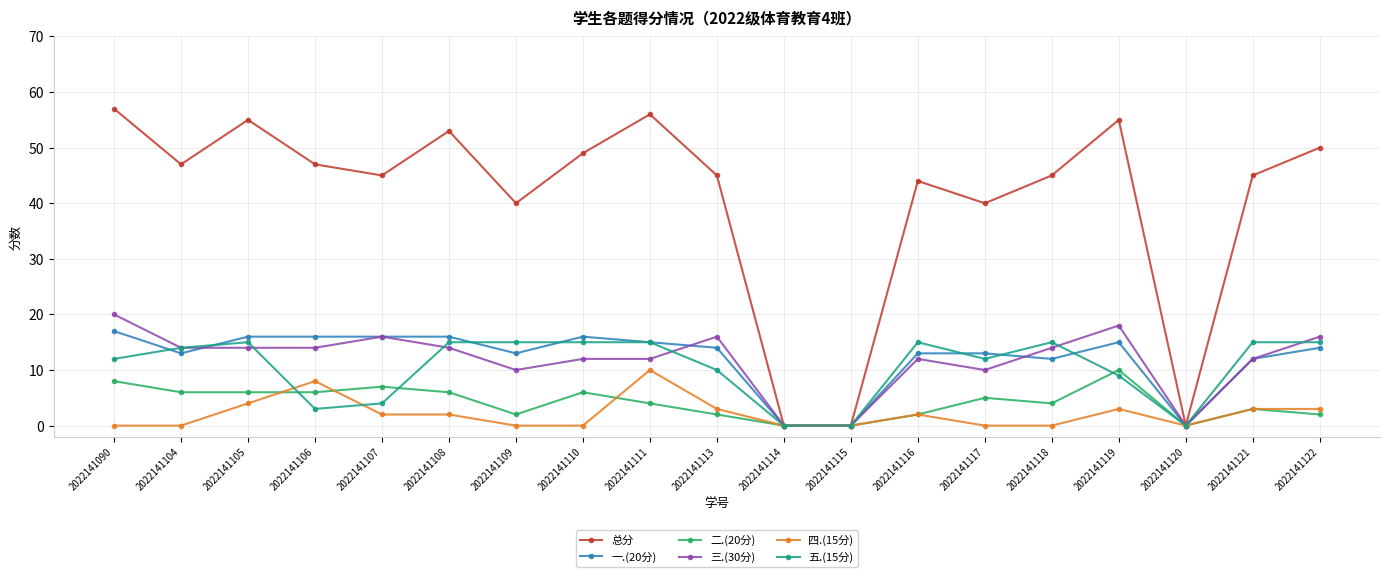

After their last crossing, which series has the higher values: 三.(30分) or 五.(15分)?

三.(30分)